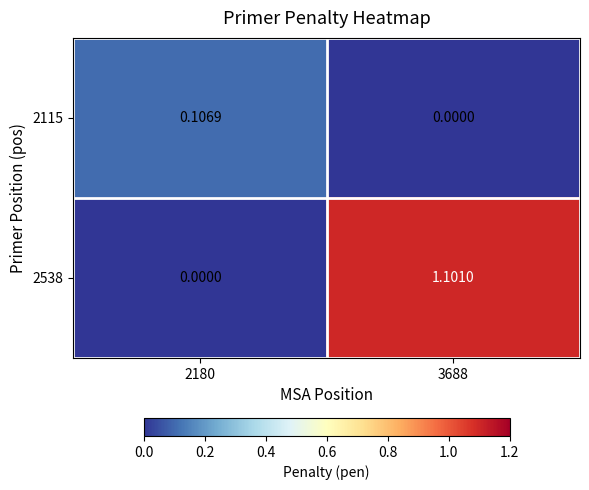

Is the value of 2115 at 2180 greater than the value of 2538 at 2180?

Yes